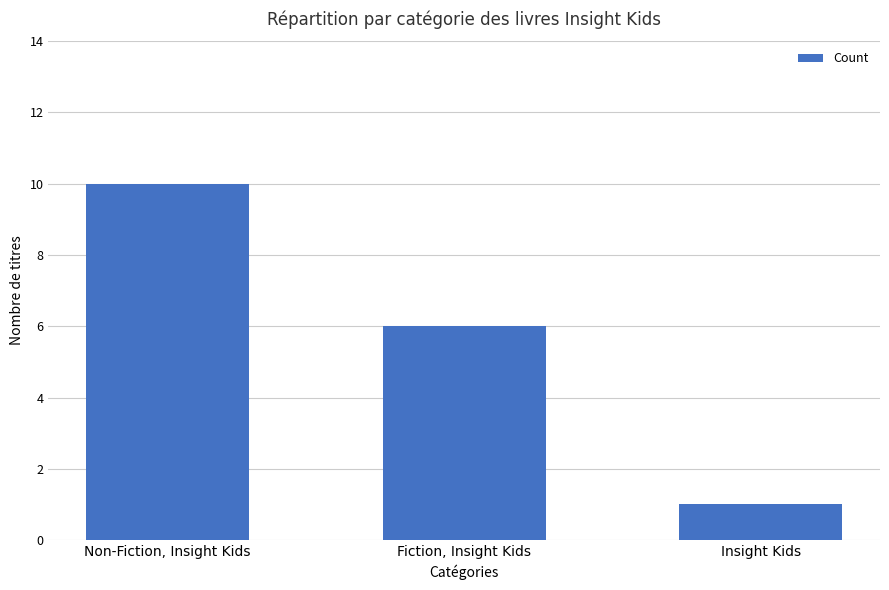

Where does the data first go above 6?

Non-Fiction, Insight Kids